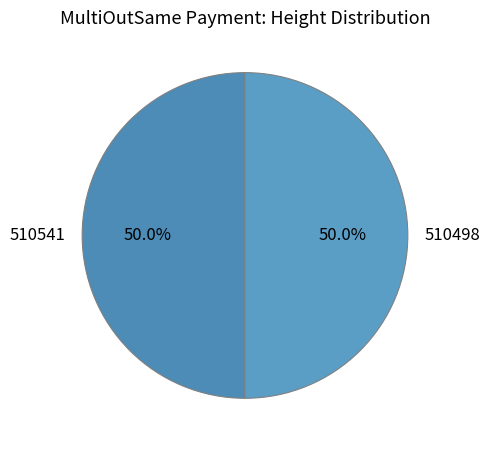

How many slices are in this pie chart?

2